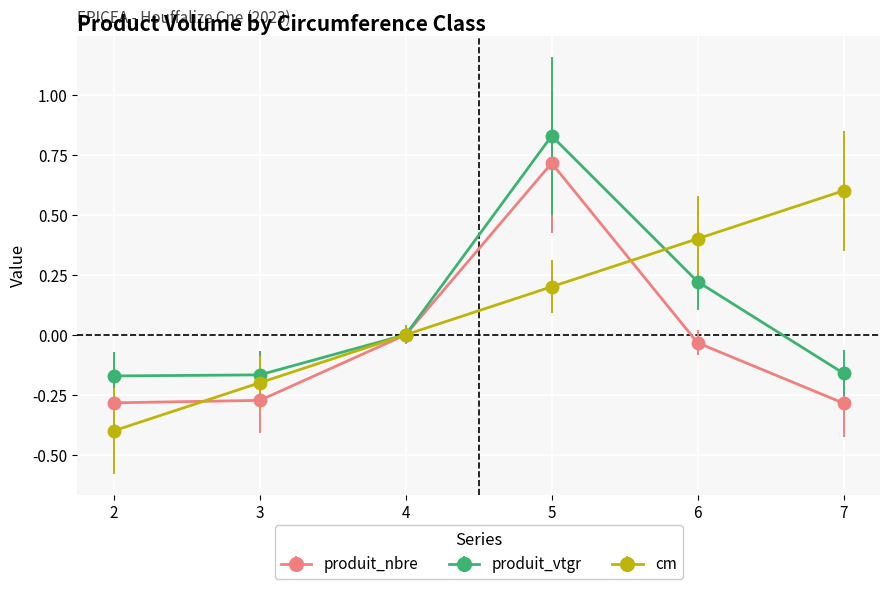

Which category has the highest value in the cm series?

7